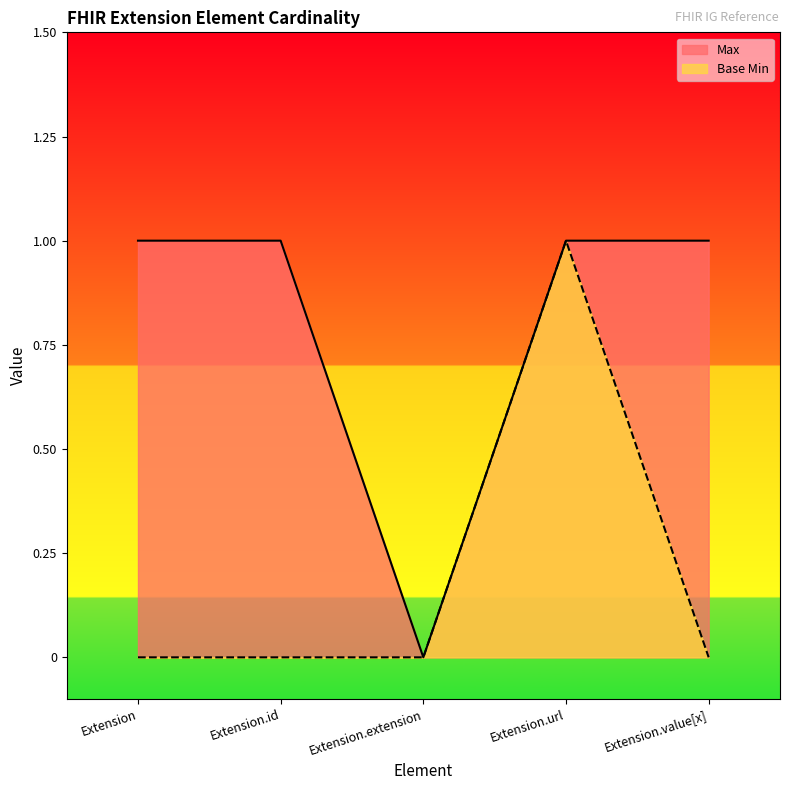

Does the chart have visible grid lines?

No